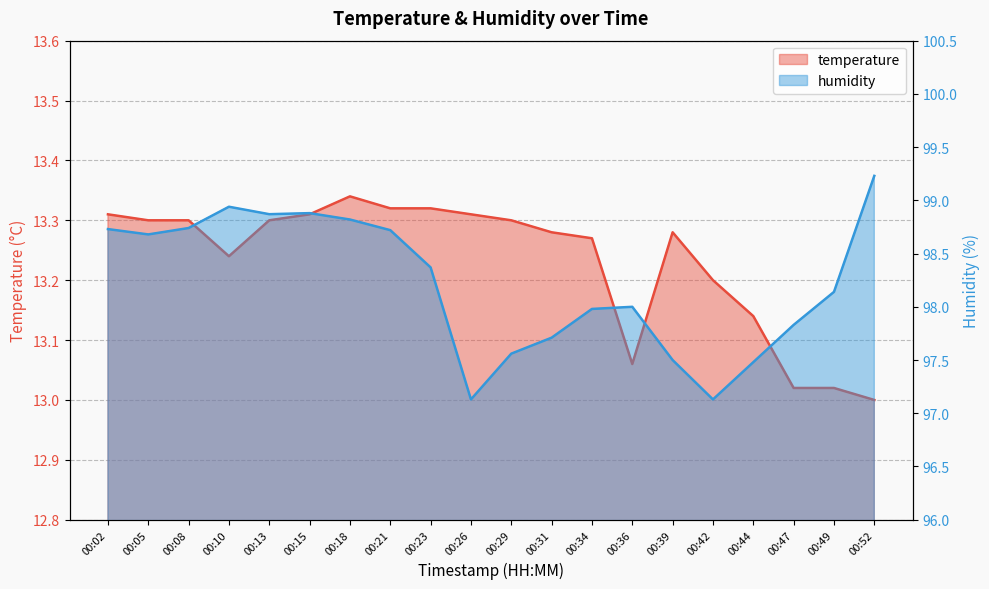

True or false: humidity has a value of 53.2 at 00:15.

False